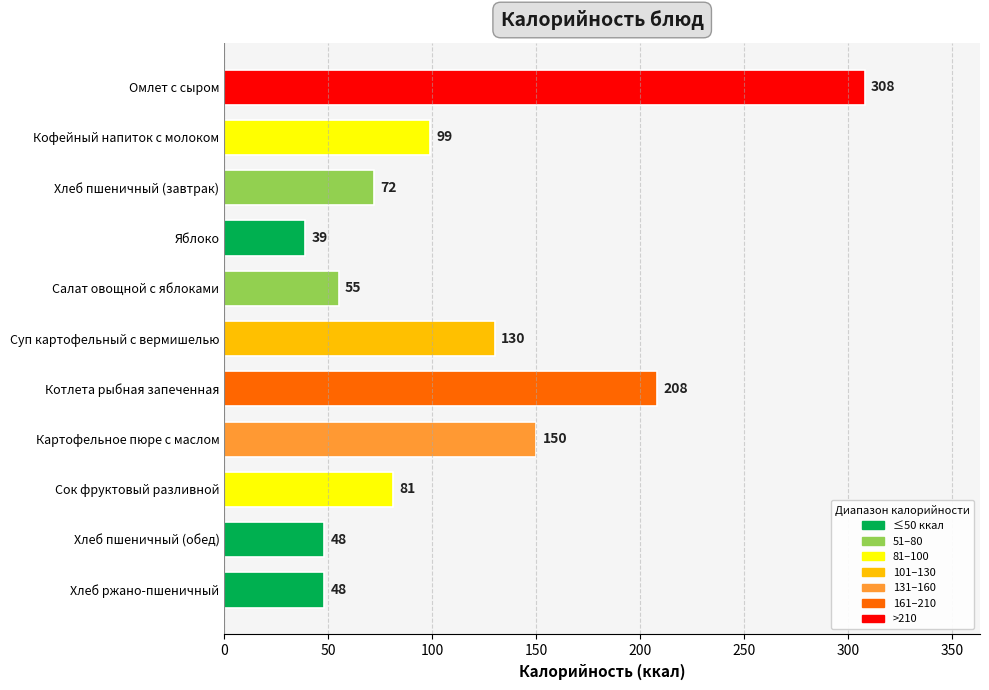

What is the greatest value displayed?

308